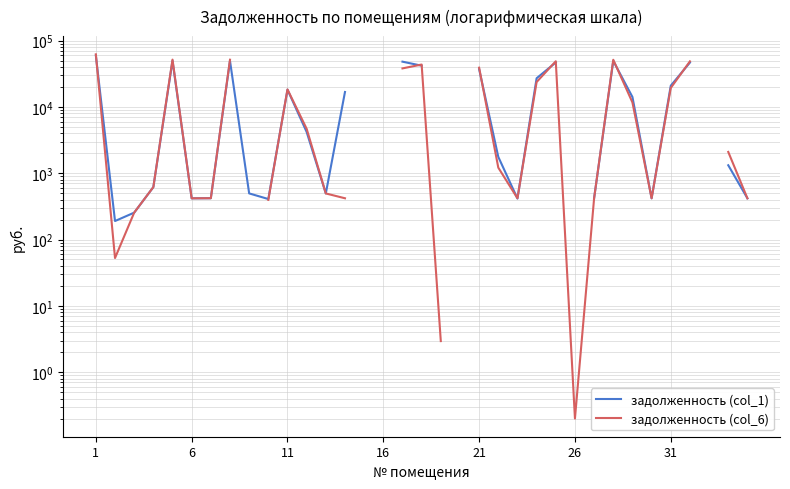

How many lines are shown in the chart?

2